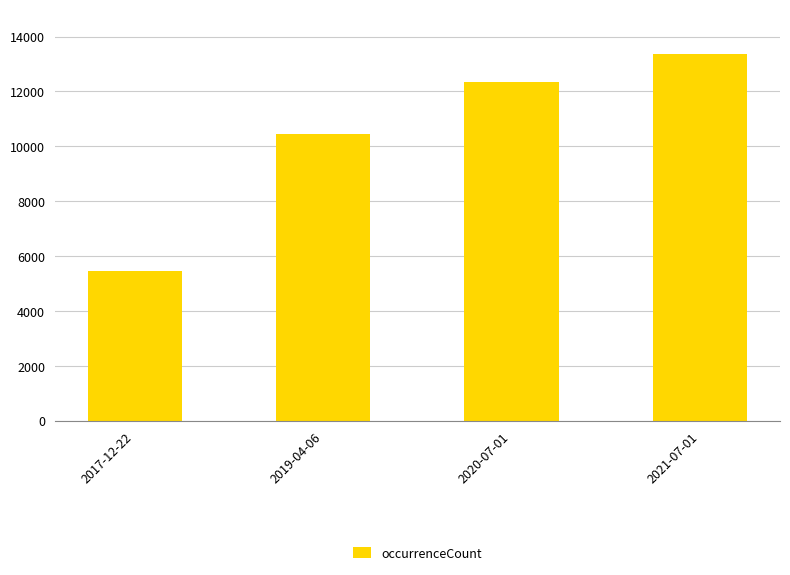

What is the greatest value displayed?

13364